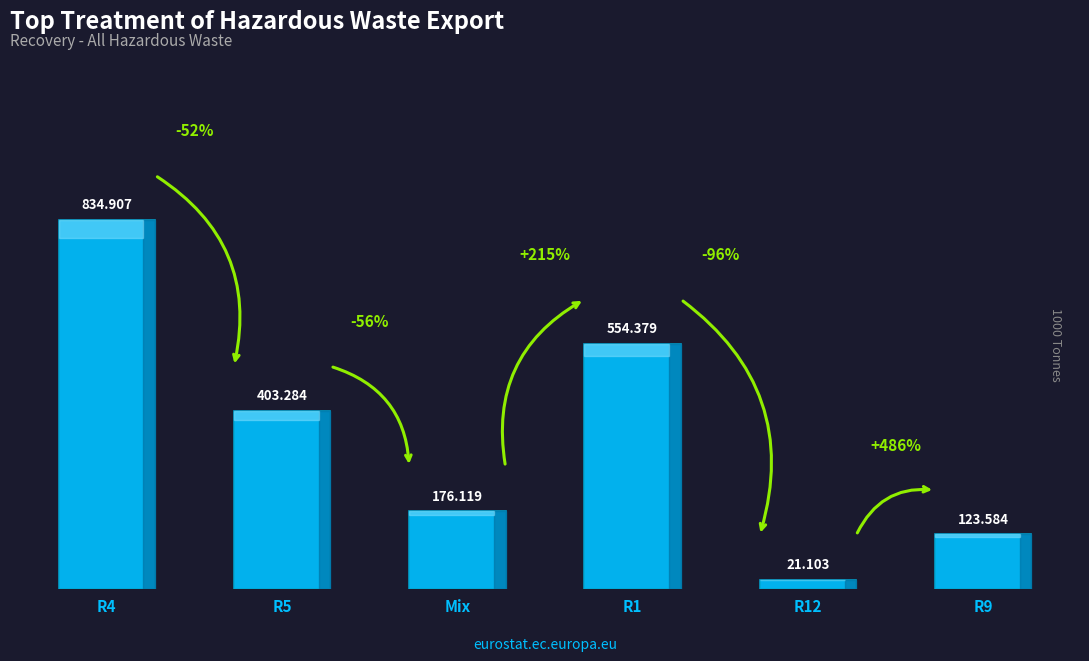

What is the sum of the values at R1 and Mix?

730.5